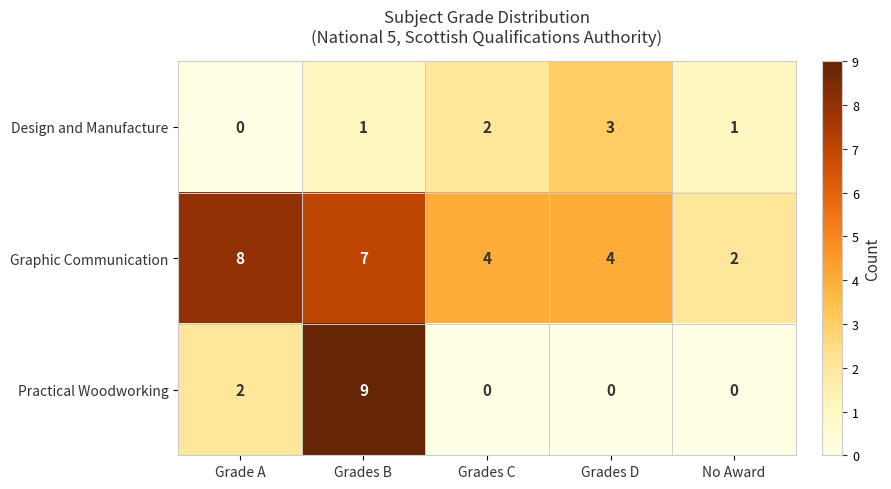

What is the difference between the Practical Woodworking values at Grades B and Grade A?

7